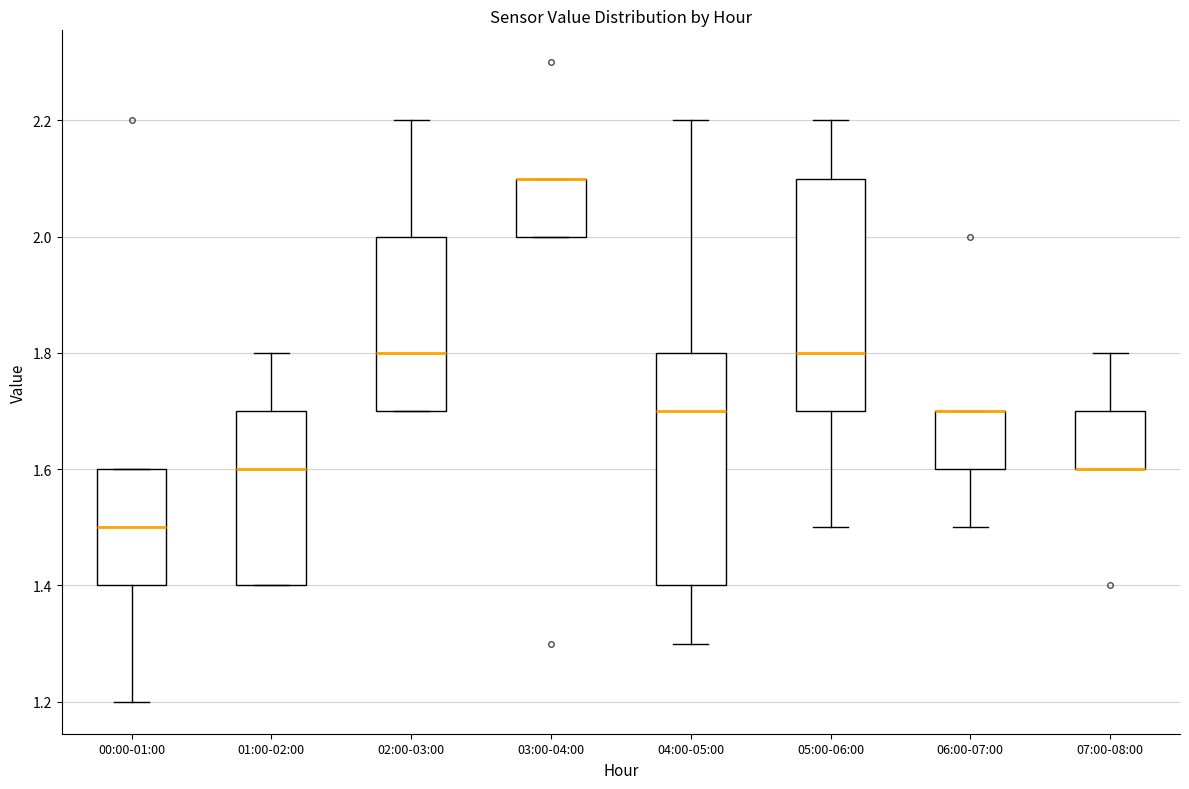

Reading left to right, transcribe this box plot: for each box, give where its median line is, the range the box spans, and where its two whiskers end, as read against the y-axis. The values are not printed on the chart, so give them approximately, as read against the axis.

00:00-01:00: median 1.5, box 1.4 to 1.6, whiskers 1.2 to 1.6
01:00-02:00: median 1.6, box 1.4 to 1.7, whiskers 1.4 to 1.8
02:00-03:00: median 1.8, box 1.7 to 2.0, whiskers 1.7 to 2.2
03:00-04:00: median 2.1 (drawn on the box's upper edge), box 2.0 to 2.1, whiskers 2.0 to 2.1
04:00-05:00: median 1.7, box 1.4 to 1.8, whiskers 1.3 to 2.2
05:00-06:00: median 1.8, box 1.7 to 2.1, whiskers 1.5 to 2.2
06:00-07:00: median 1.7 (drawn on the box's upper edge), box 1.6 to 1.7, whiskers 1.5 to 1.7
07:00-08:00: median 1.6 (drawn on the box's lower edge), box 1.6 to 1.7, whiskers 1.6 to 1.8